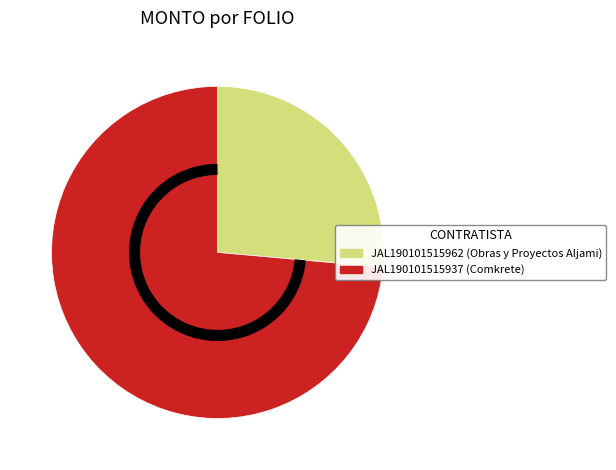

Which has a higher value, JAL190101515937 or JAL190101515962?

JAL190101515937